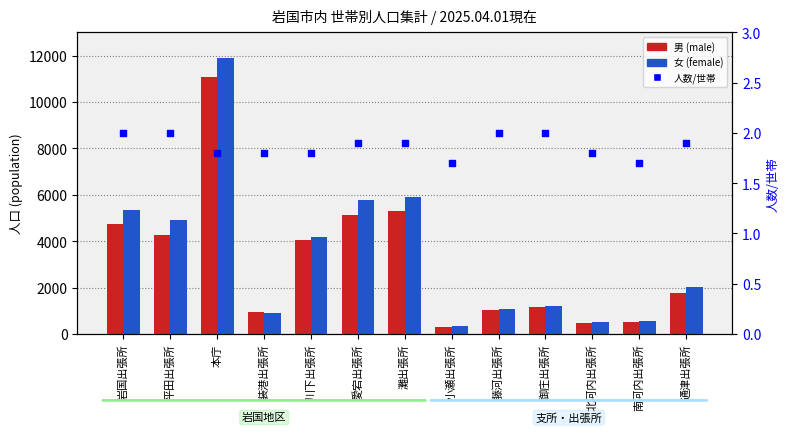

Which series has the largest total across all categories?

女 (female)